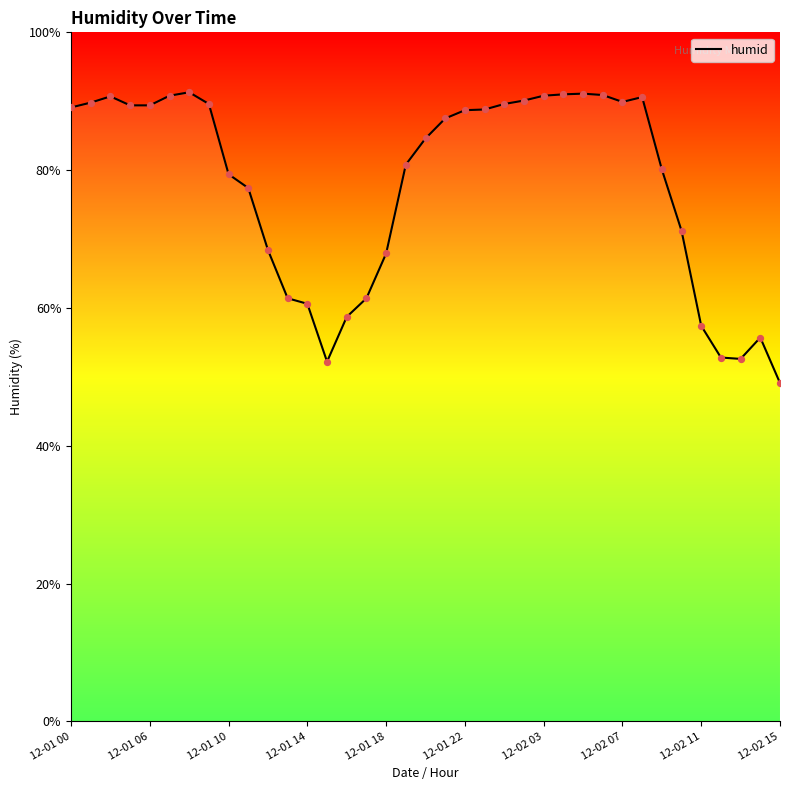

What is the difference between the maximum and minimum values?

42.2